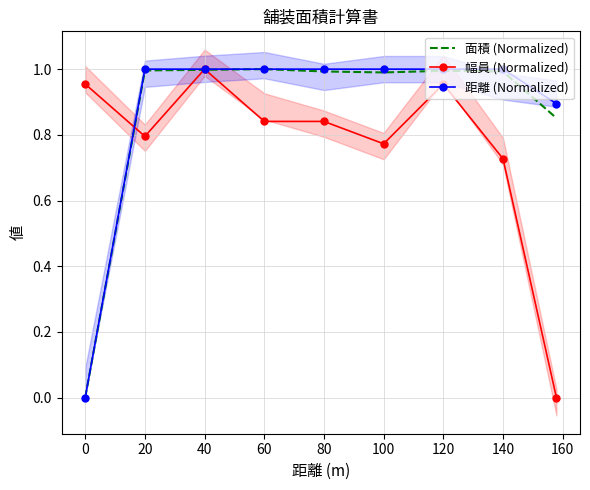

True or false: 距離 (Normalized) and 面積 (Normalized) cross at least once.

False